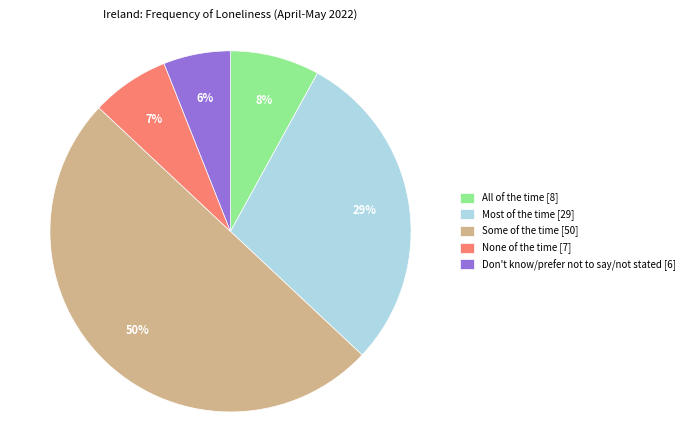

Is it true that Some of the time is 60% of the pie?

False